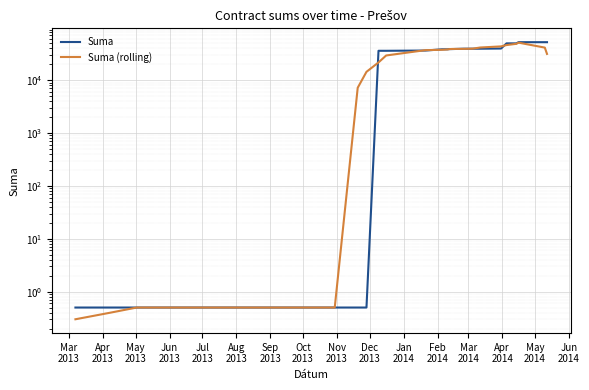

Is this an area chart (filled region under the line)?

No